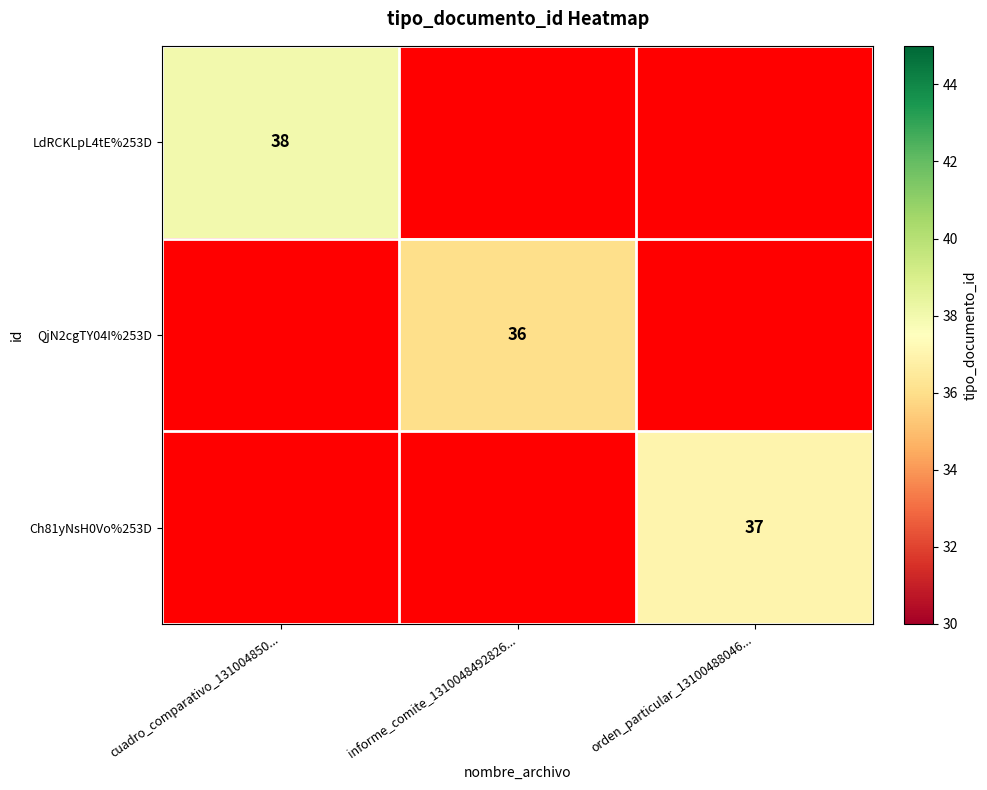

How many categories are shown in the chart?

3